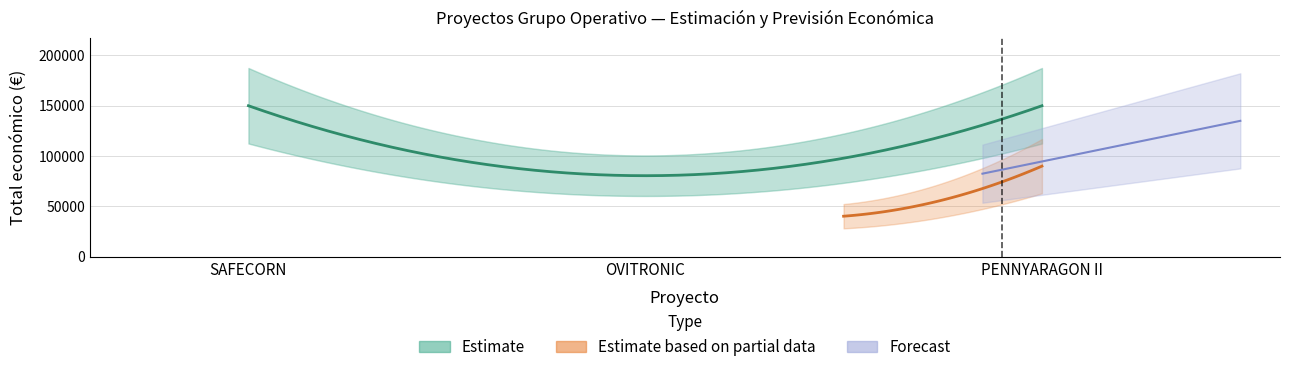

How many data points are less than 132?

1